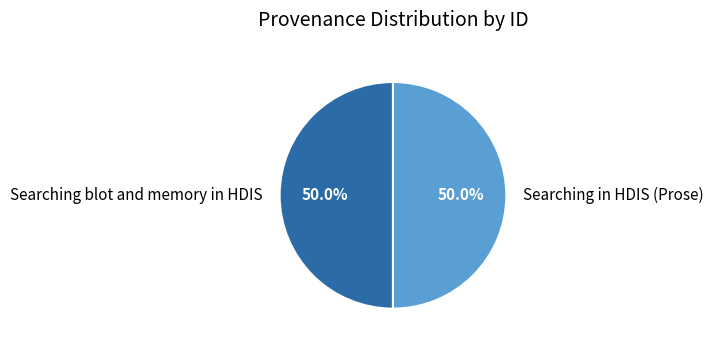

Count the number of slices in the pie.

2